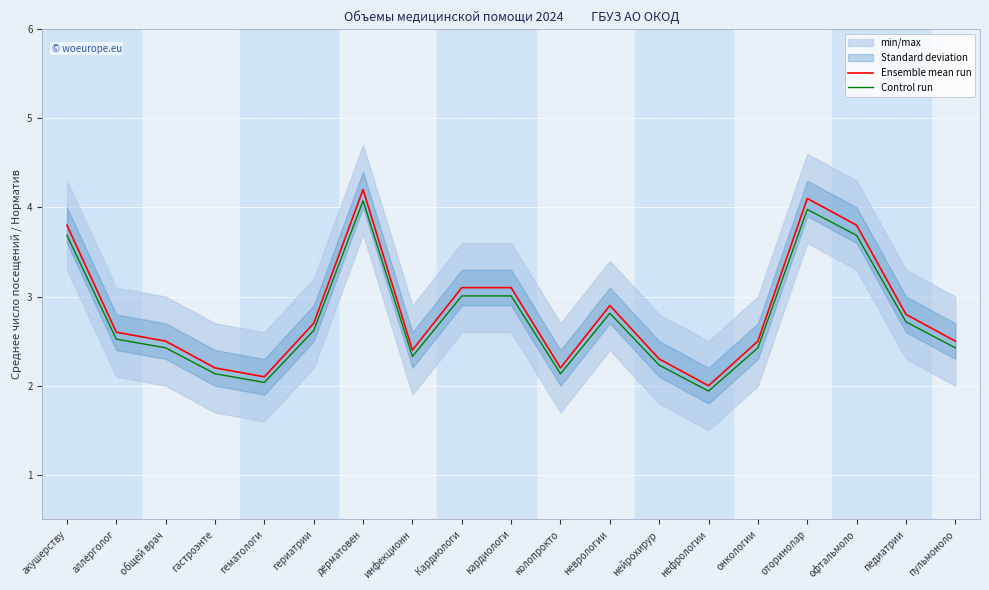

The value of Ensemble mean run at онкологии is 2.5. True or false?

True